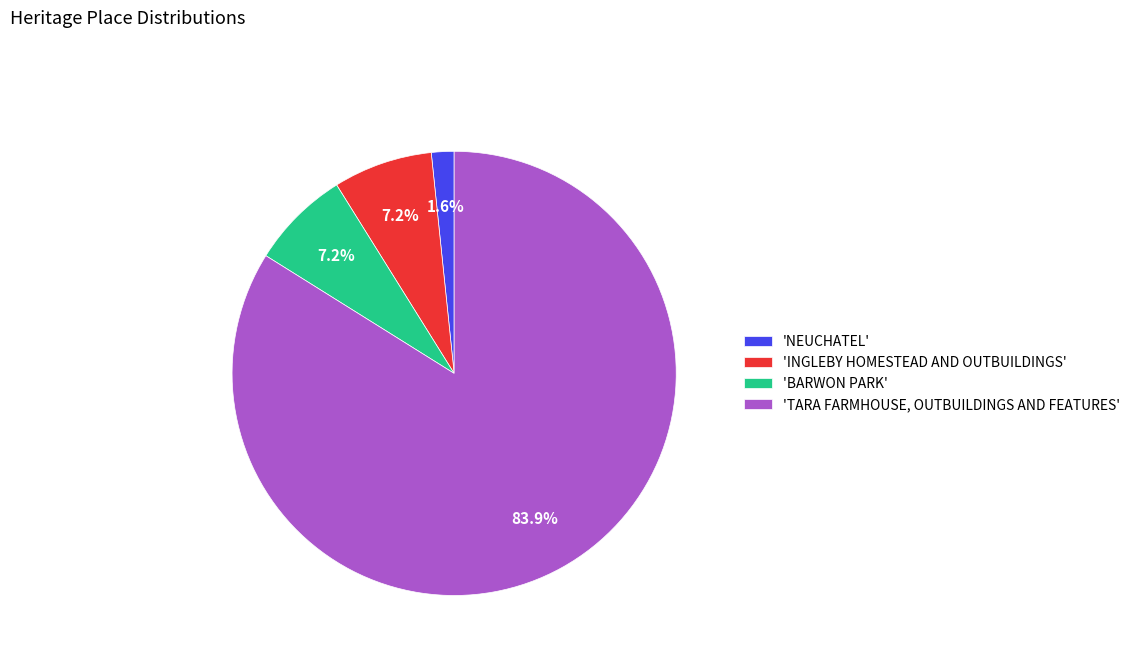

Combined, do 'TARA FARMHOUSE, OUTBUILDINGS AND FEATURES' and 'NEUCHATEL' account for over 50%?

Yes